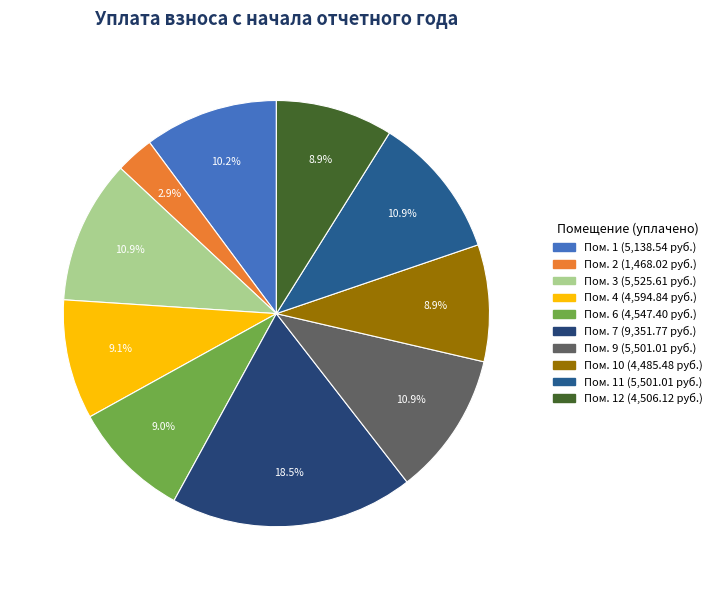

What is the largest slice in the pie chart?

7